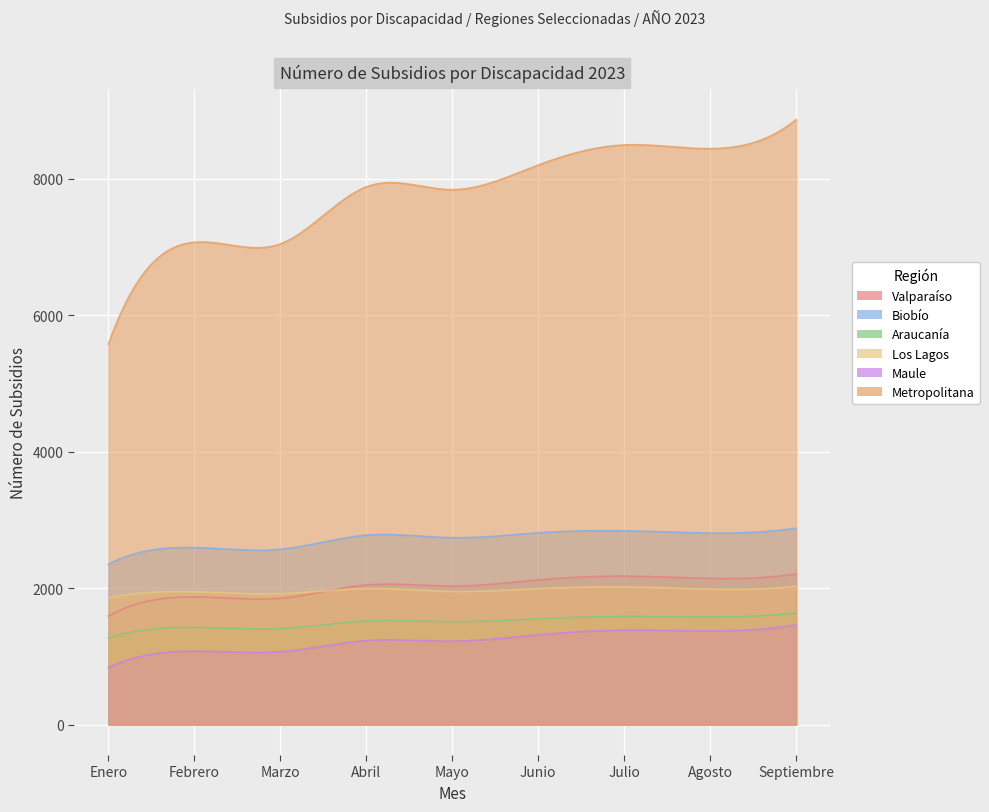

The value of Maule at Mayo is 1225. True or false?

True